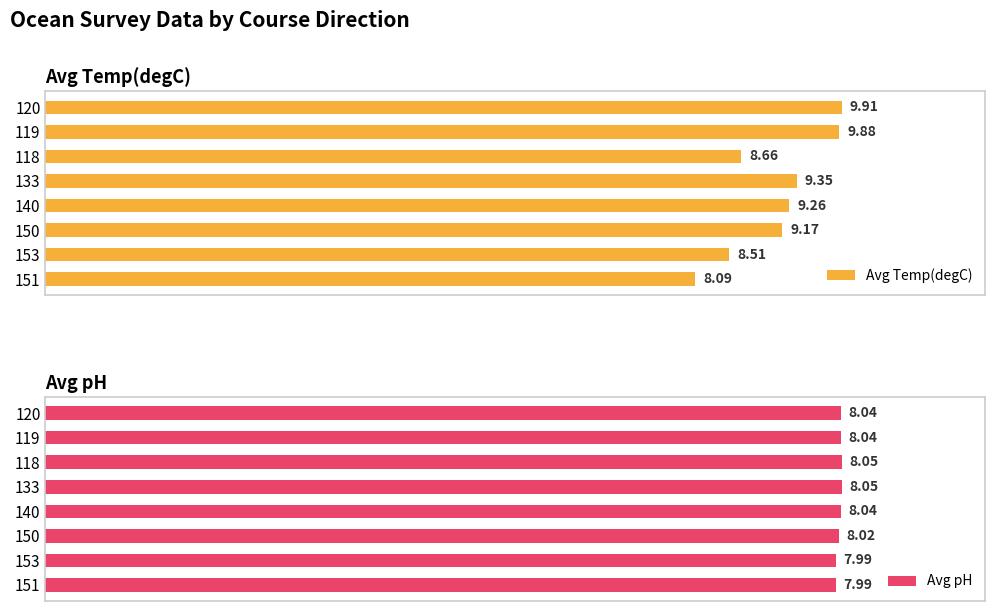

What is the value of the Avg pH bar at the 2nd from the left?

8.0